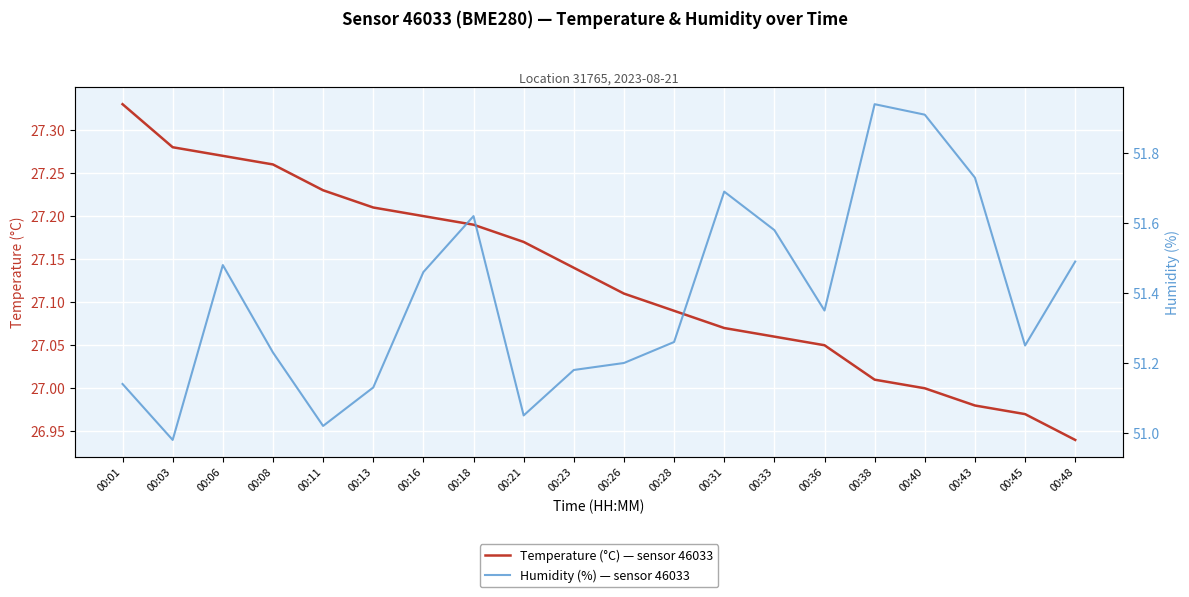

The Humidity (%) — sensor 46033 series shows 91.6 at 00:40. True or false?

False